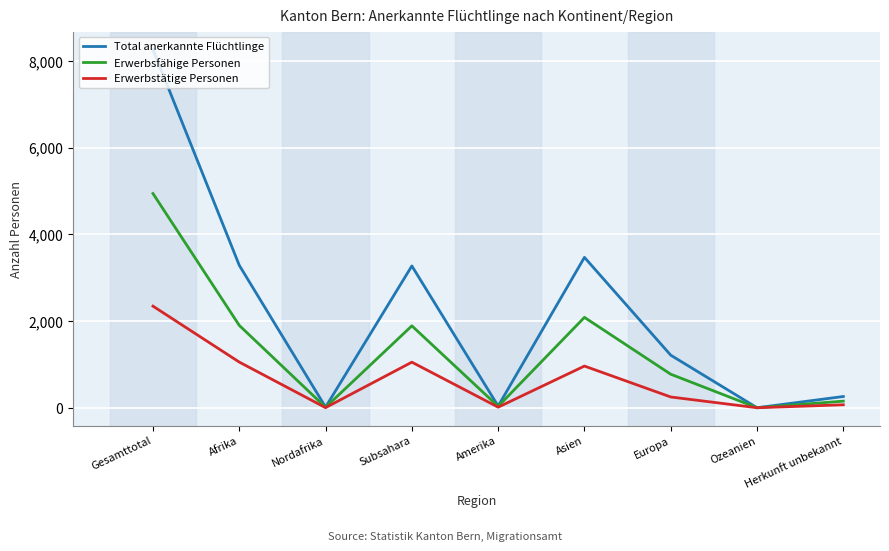

What are all the series names shown in the legend?

Total anerkannte Flüchtlinge, Erwerbsfähige Personen, Erwerbstätige Personen